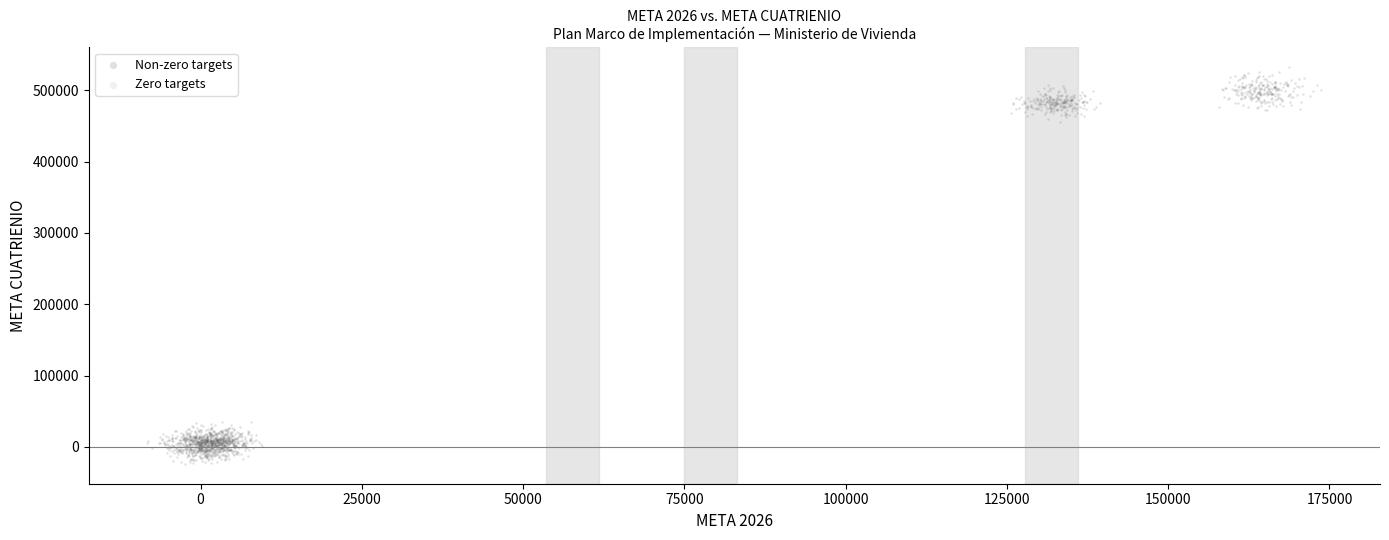

Which series reaches the maximum Y coordinate?

Non-zero targets